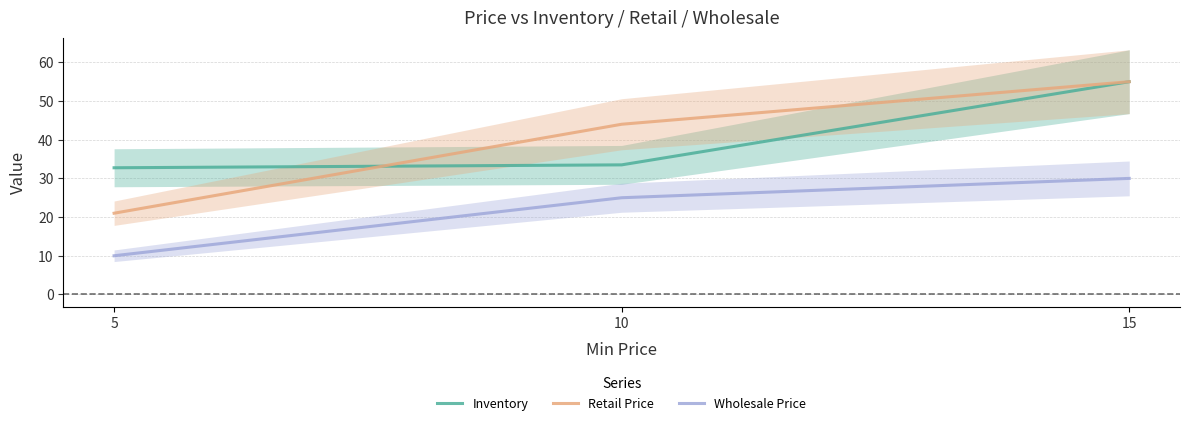

What is the value of the Retail Price point at the 1st from the left?

21.0